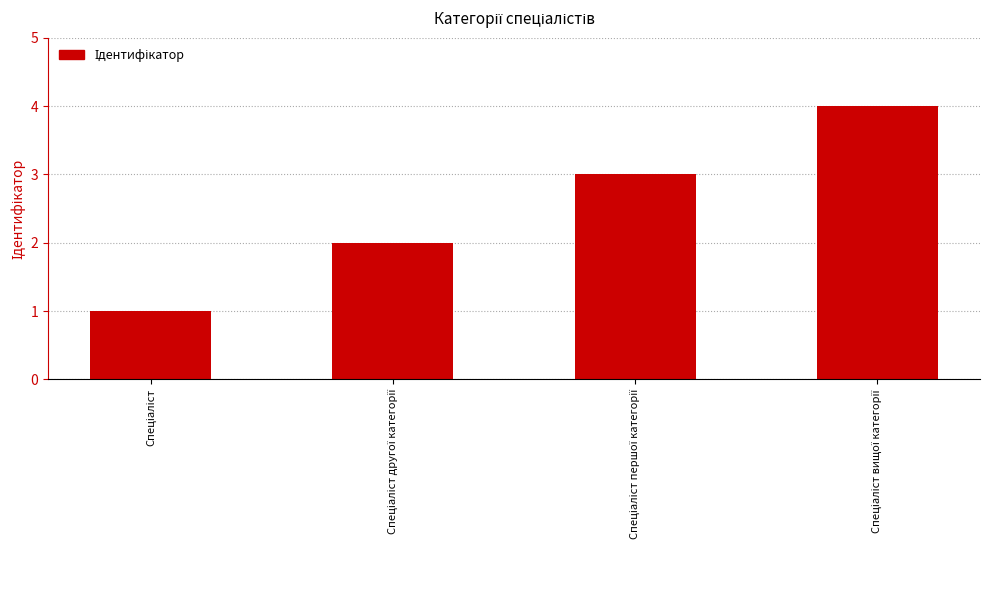

What is the sum of all values?

10